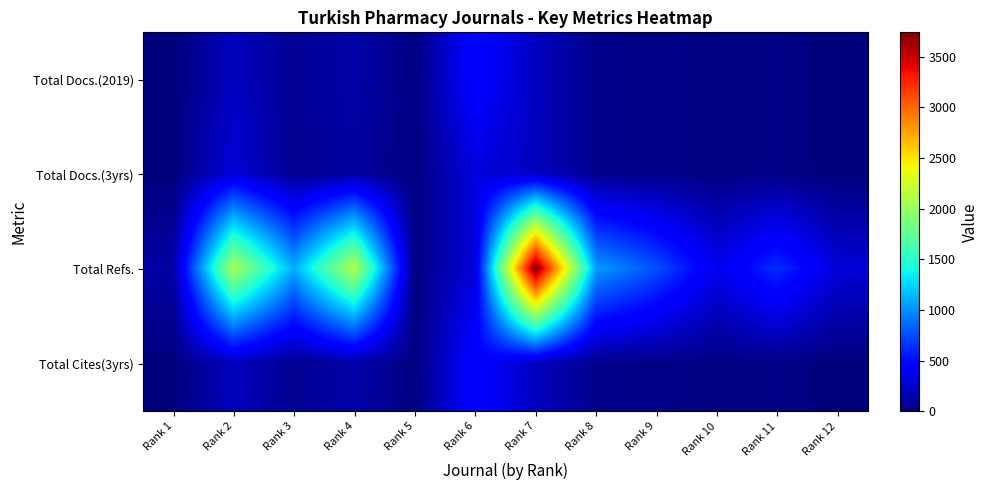

Which series has the widest spread of values?

Total Refs.